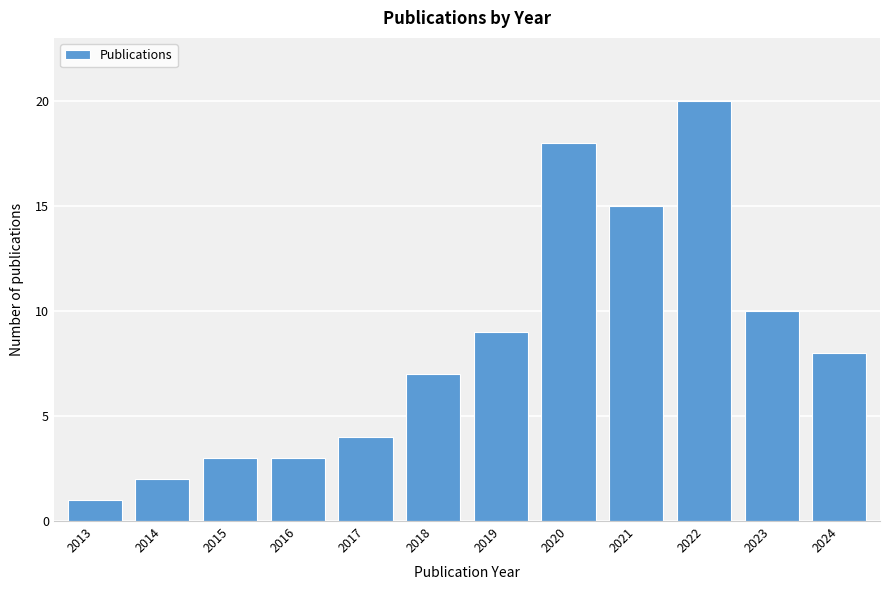

Reading right to left, extract all data points from this chart.

2024=8	2023=10	2022=20	2021=15	2020=18	2019=9	2018=7	2017=4	2016=3	2015=3	2014=2	2013=1